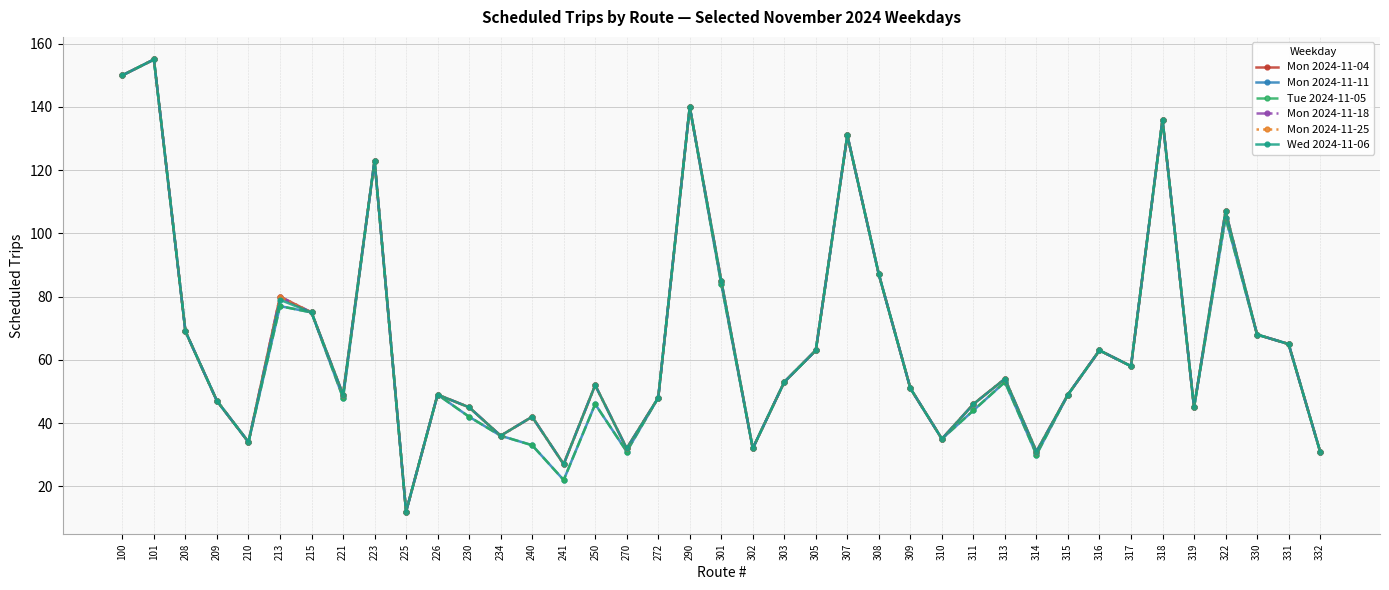

Does the chart have visible grid lines?

Yes